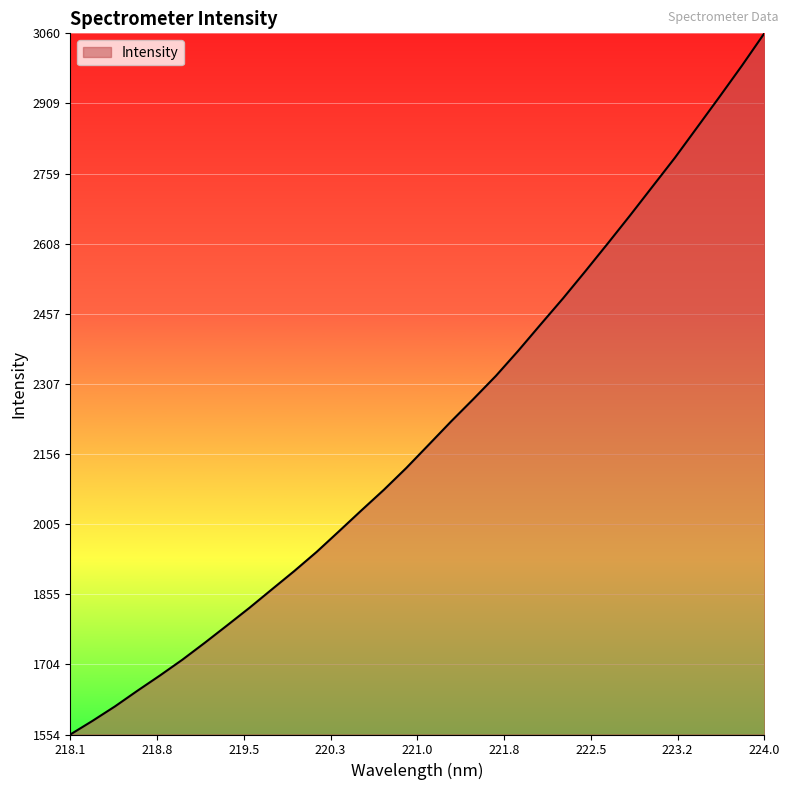

What is the minimum value shown in the chart?

1554.1